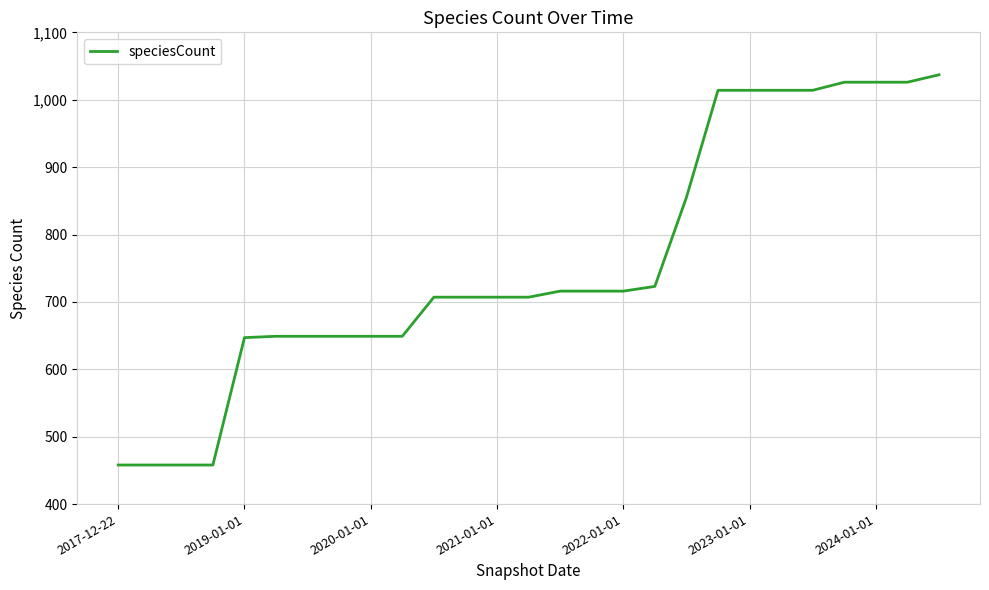

What is the maximum value shown in the chart?

1037